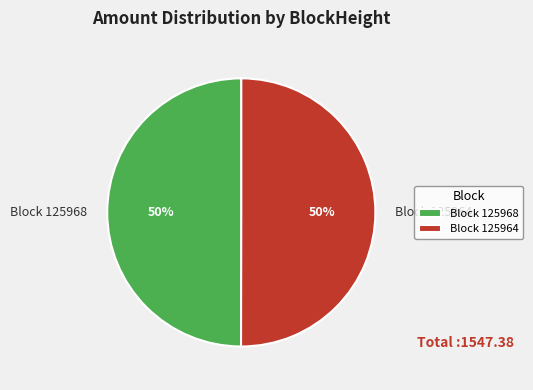

To the nearest percent, what is the difference between the largest and smallest slice percentages?

0%